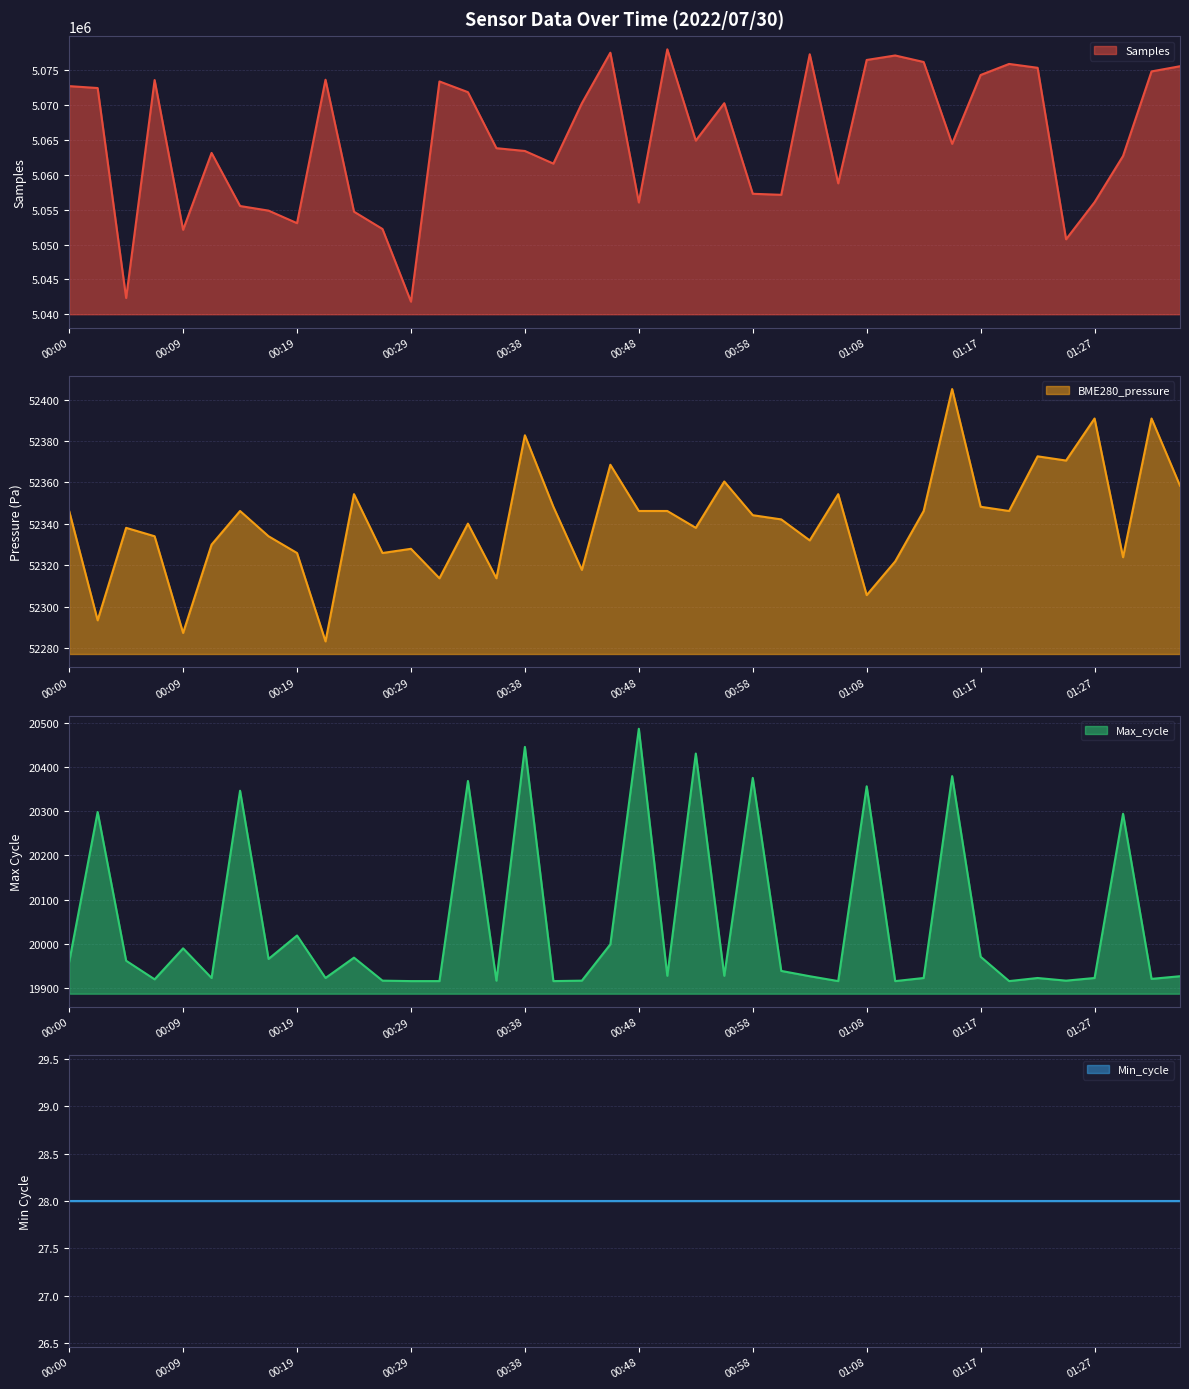

Which category has the highest value across all series?

00:51